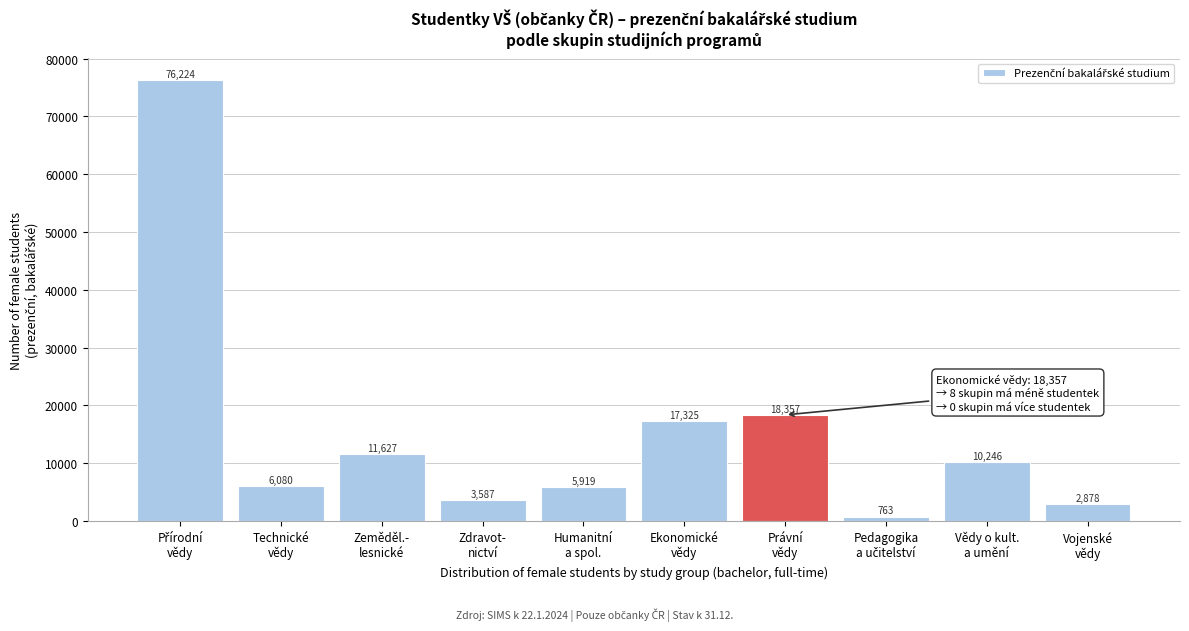

Reading right to left, list all the values displayed in this chart.

2878	10246	763	18357	17325	5919	3587	11627	6080	76224